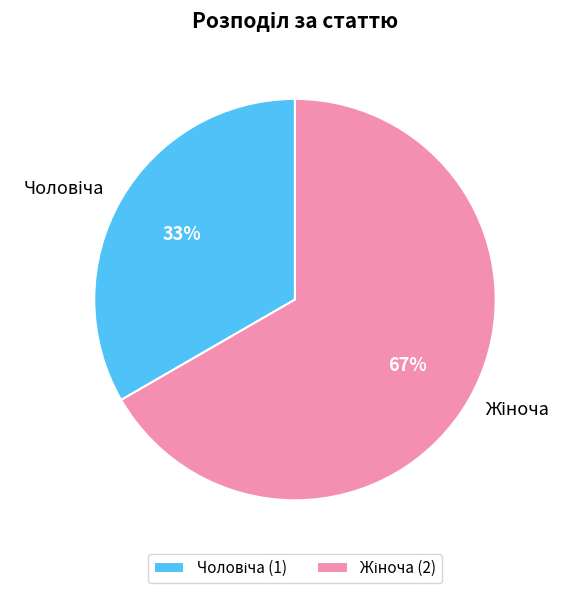

To the nearest percent, what is the average slice percentage?

50%